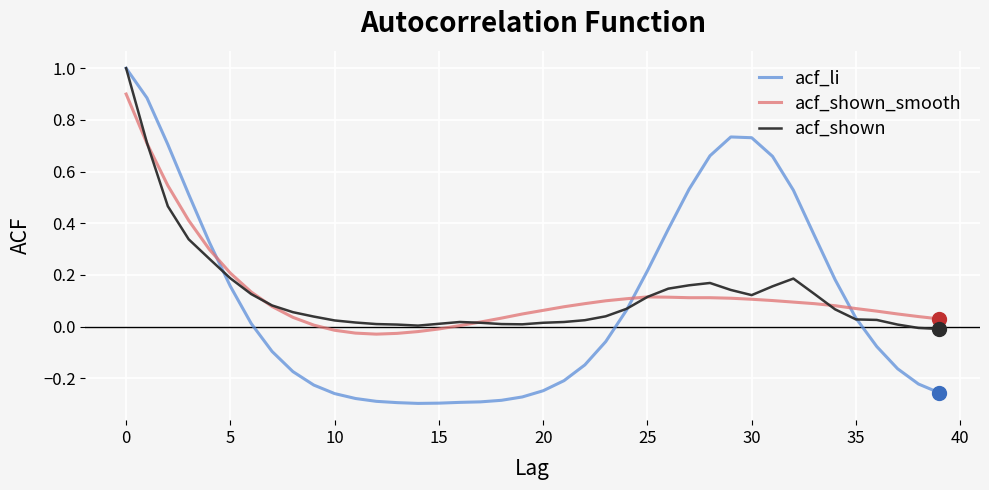

How many times do acf_shown_smooth and acf_li cross each other?

3